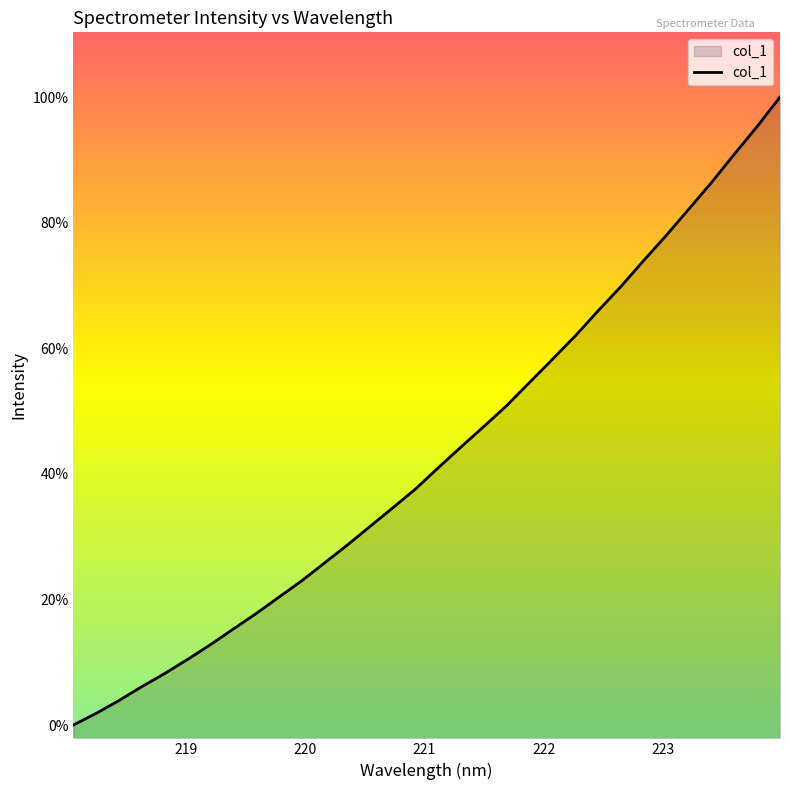

Does the chart display data point markers on the line(s)?

No